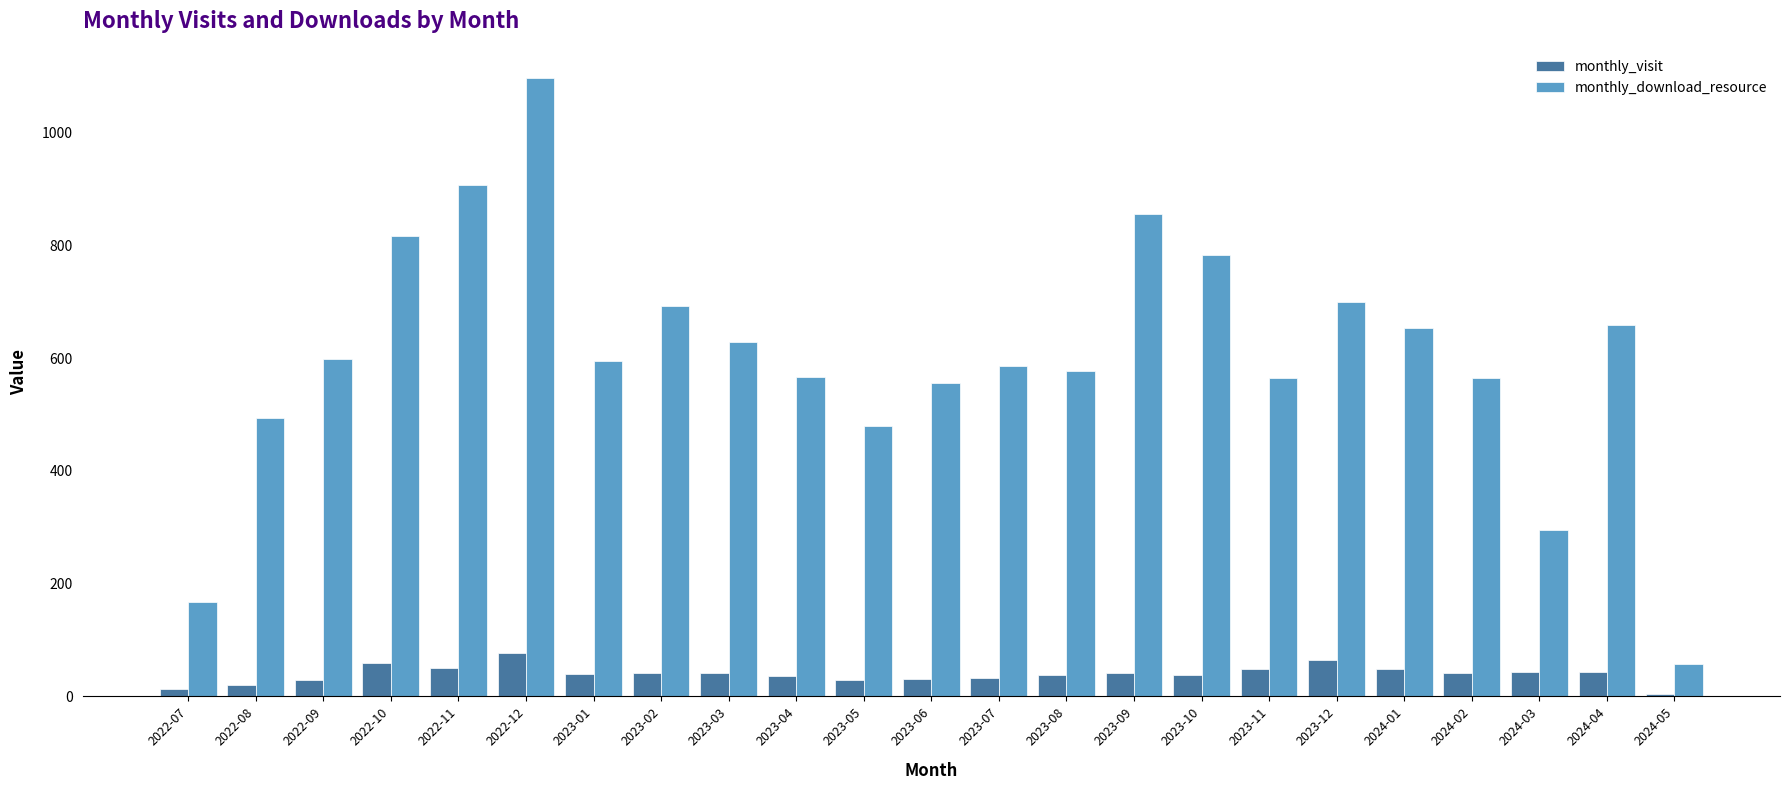

What is the average value of the monthly_visit series?

40